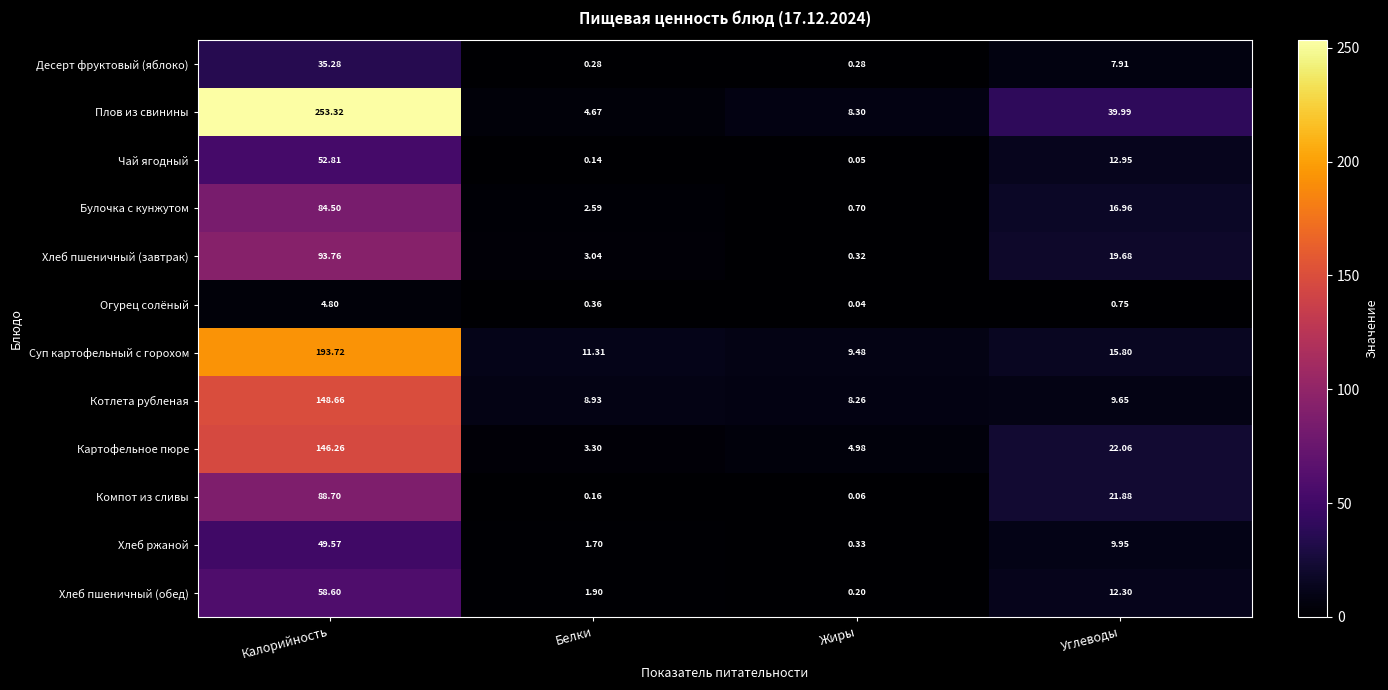

At which category does the chart reach its peak across all series?

Калорийность